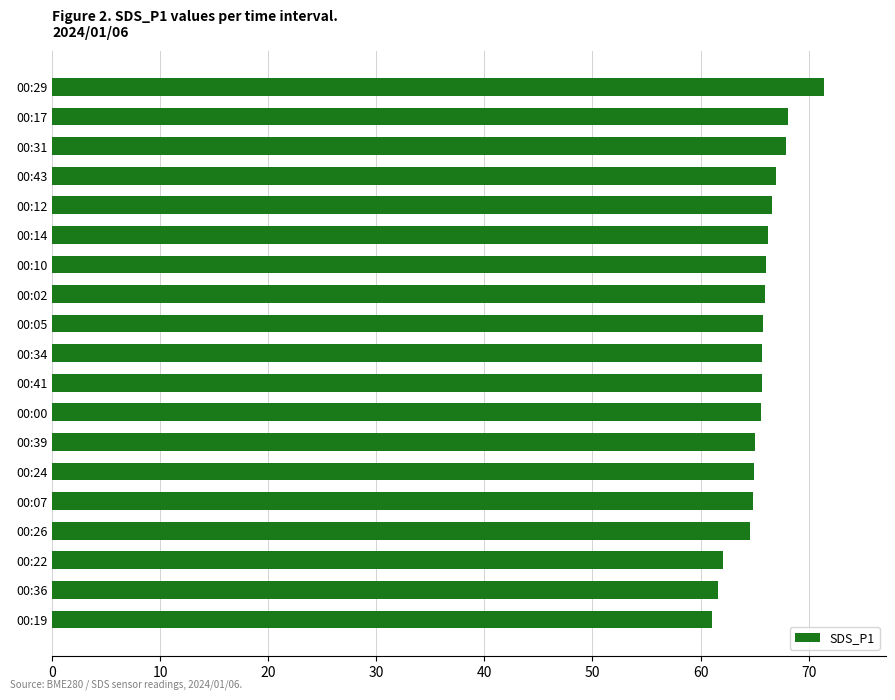

What is the sum of all values?

1246.3